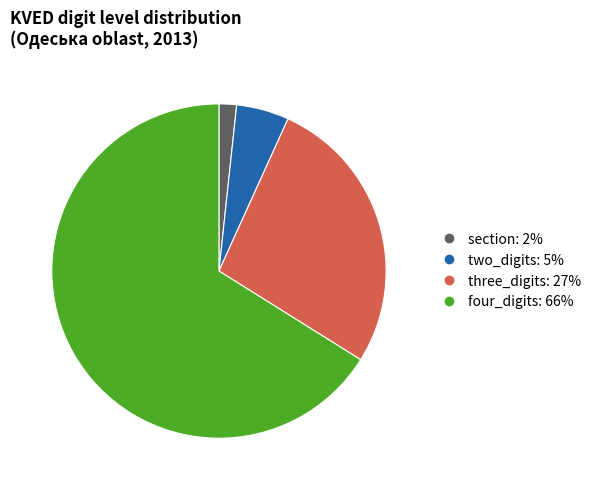

Which category has the biggest portion of the pie?

four_digits